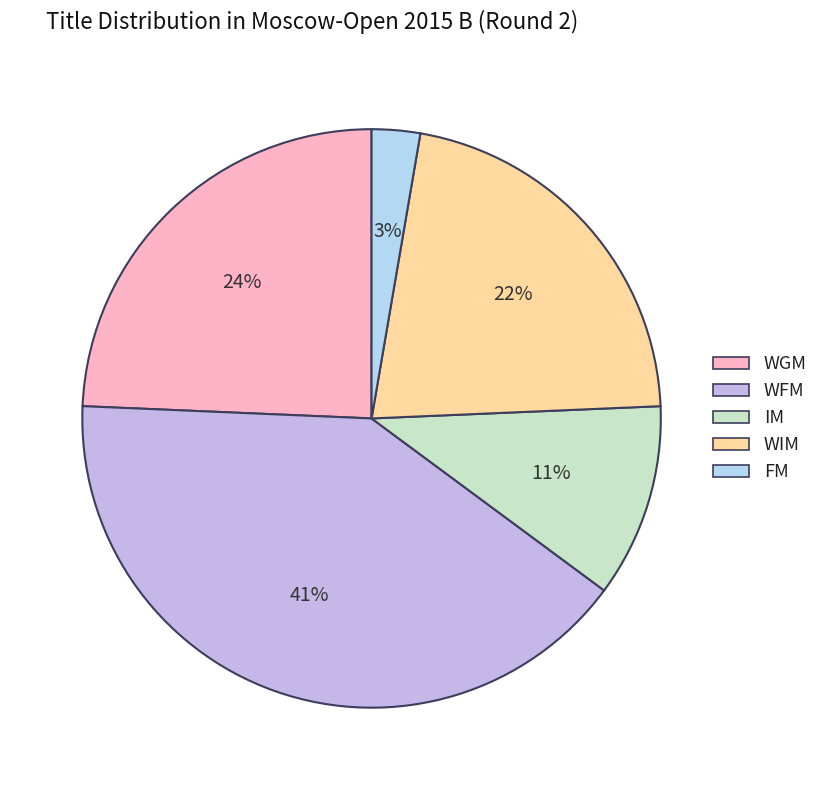

What percentage is the FM slice, to the nearest percent?

3%